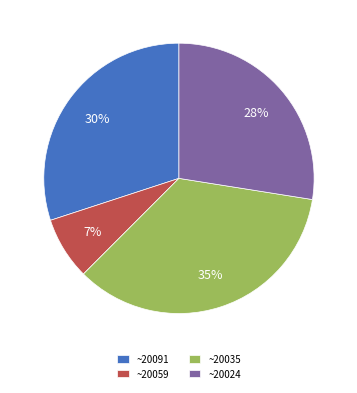

Which slice is the smallest?

~20059